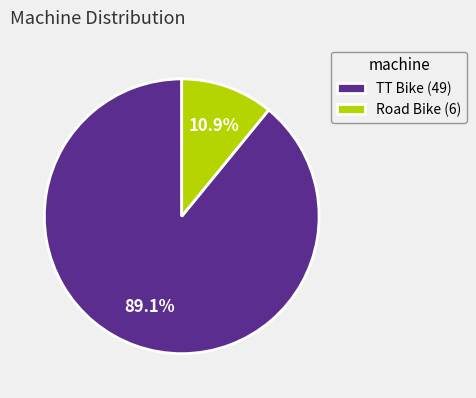

True or false: TT Bike accounts for 98% of the total.

False